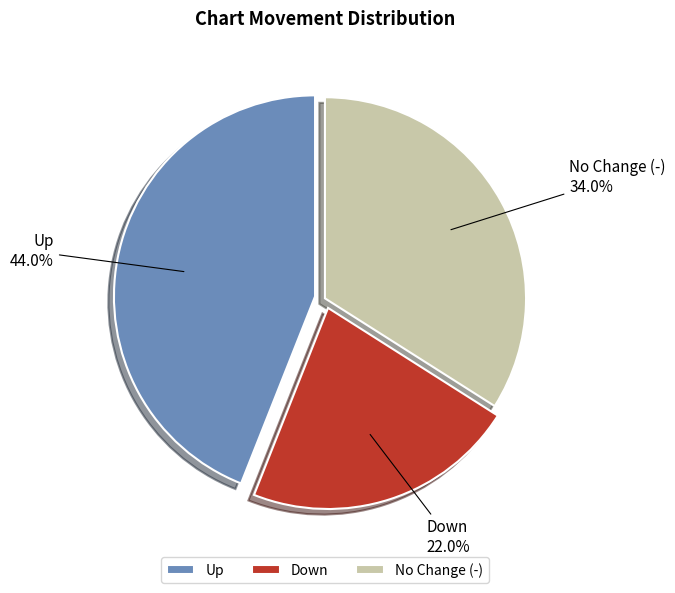

What percentage is NOT represented by No Change (-)?

66.0%